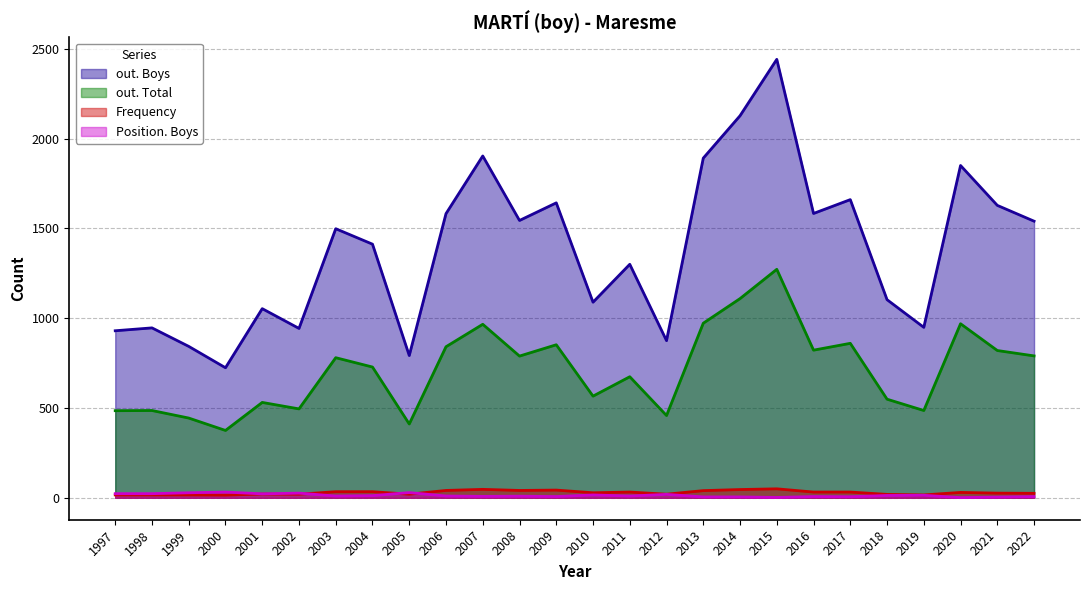

Rank the categories by Position. Boys value from highest to lowest.

2000, 2005, 1999, 2002, 1997, 1998, 2001, 2012, 2010, 2019, 2018, 2004, 2003, 2006, 2011, 2008, 2007, 2009, 2016, 2022, 2017, 2013, 2014, 2021, 2015, 2020